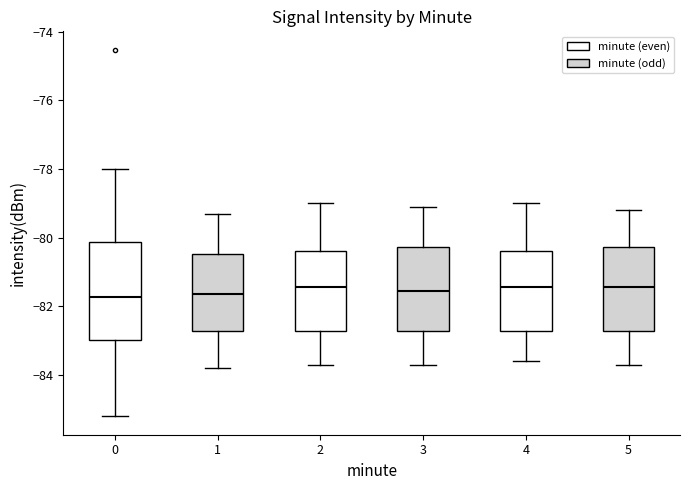

Reading left to right, transcribe this box plot: for each box, give where its median line is, the range the box spans, and where its two whiskers end, as read against the y-axis. The values are not printed on the chart, so give them approximately, as read against the axis.

0: median -81.8, box -83.0 to -80.2, whiskers -85.2 to -78.0
1: median -81.6, box -82.8 to -80.4, whiskers -83.8 to -79.2
2: median -81.4, box -82.8 to -80.4, whiskers -83.6 to -79.0
3: median -81.6, box -82.8 to -80.2, whiskers -83.6 to -79.0
4: median -81.4, box -82.8 to -80.4, whiskers -83.6 to -79.0
5: median -81.4, box -82.8 to -80.2, whiskers -83.6 to -79.2